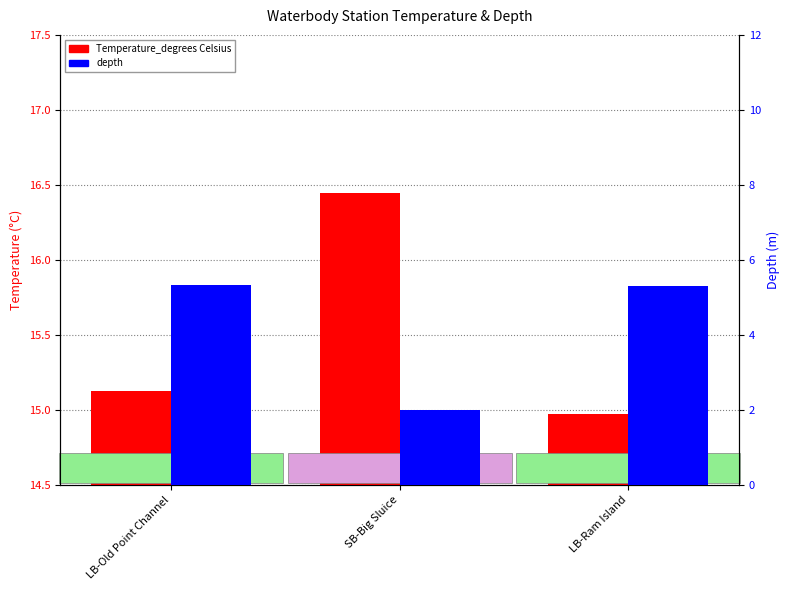

Which series has the largest total across all categories?

Temperature_degrees Celsius